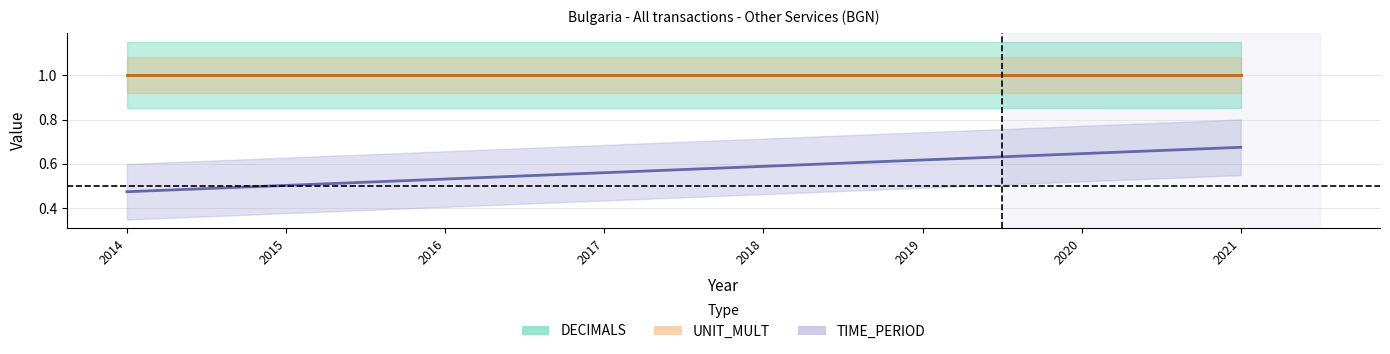

How many distinct data groups are displayed?

3